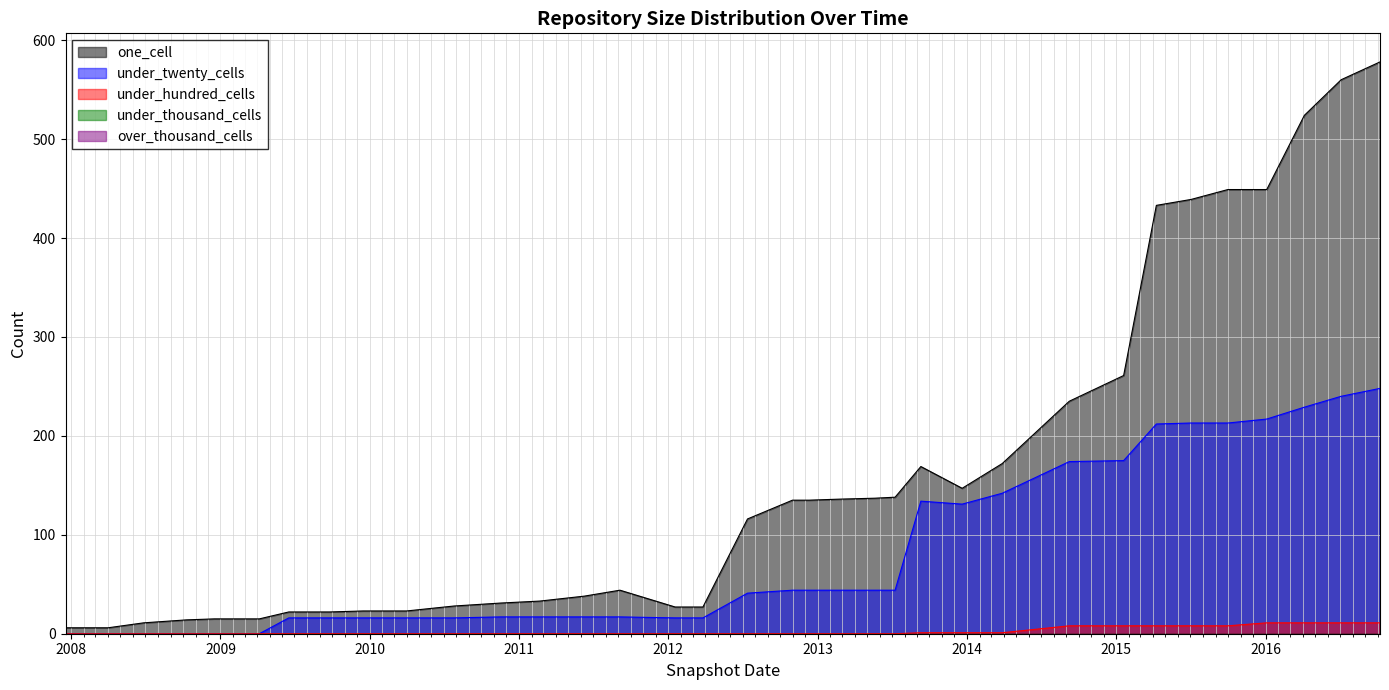

At which label does one_cell reach its minimum?

2007-12-19